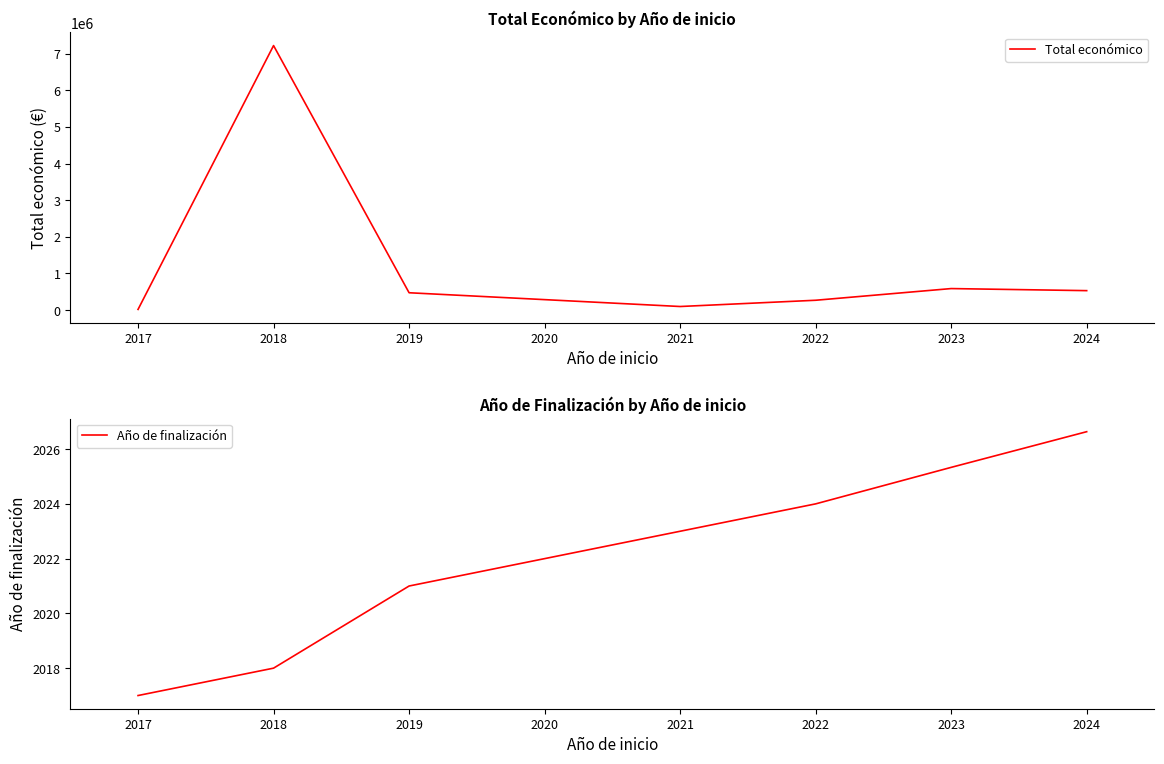

The value of Total económico at 2019 is 68244.2. True or false?

False